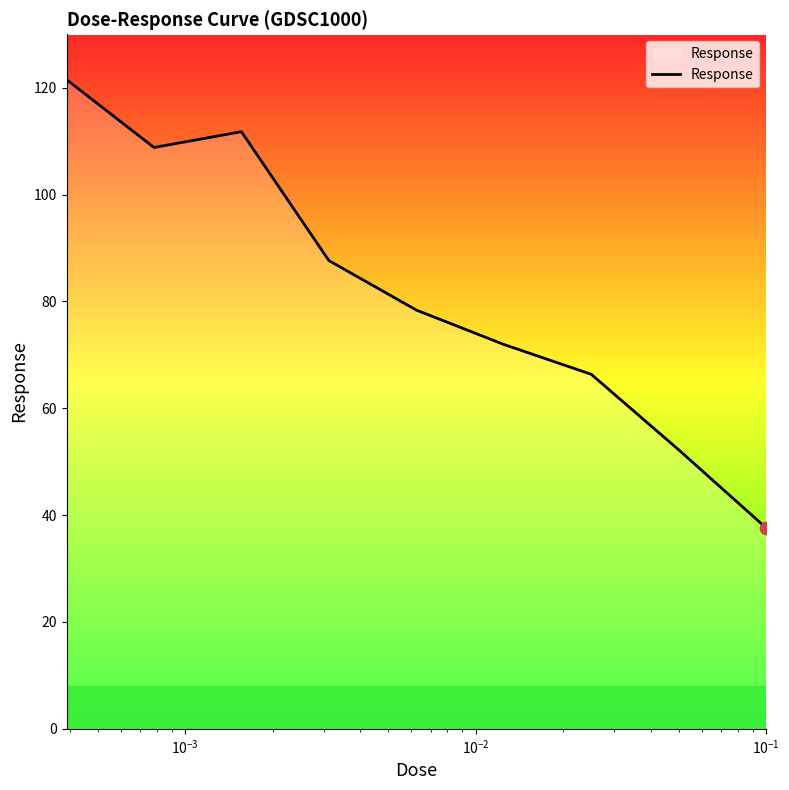

What is the minimum value shown in the chart?

37.6